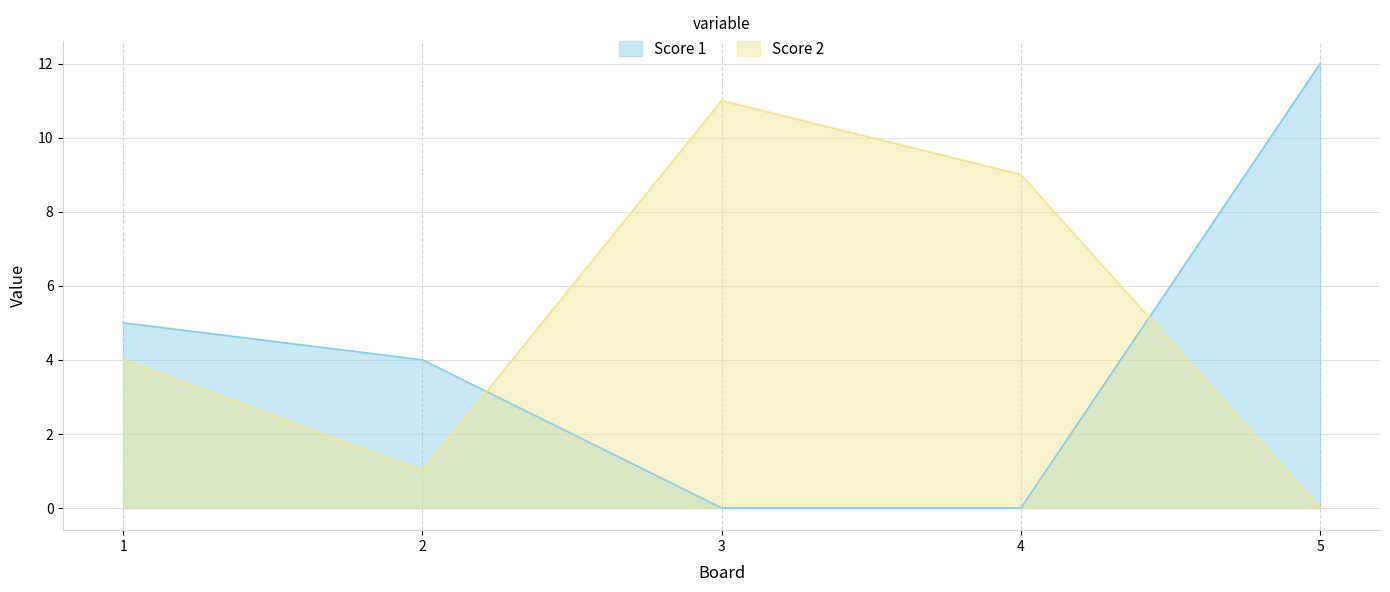

At which category does Score 2 reach its first local peak?

3